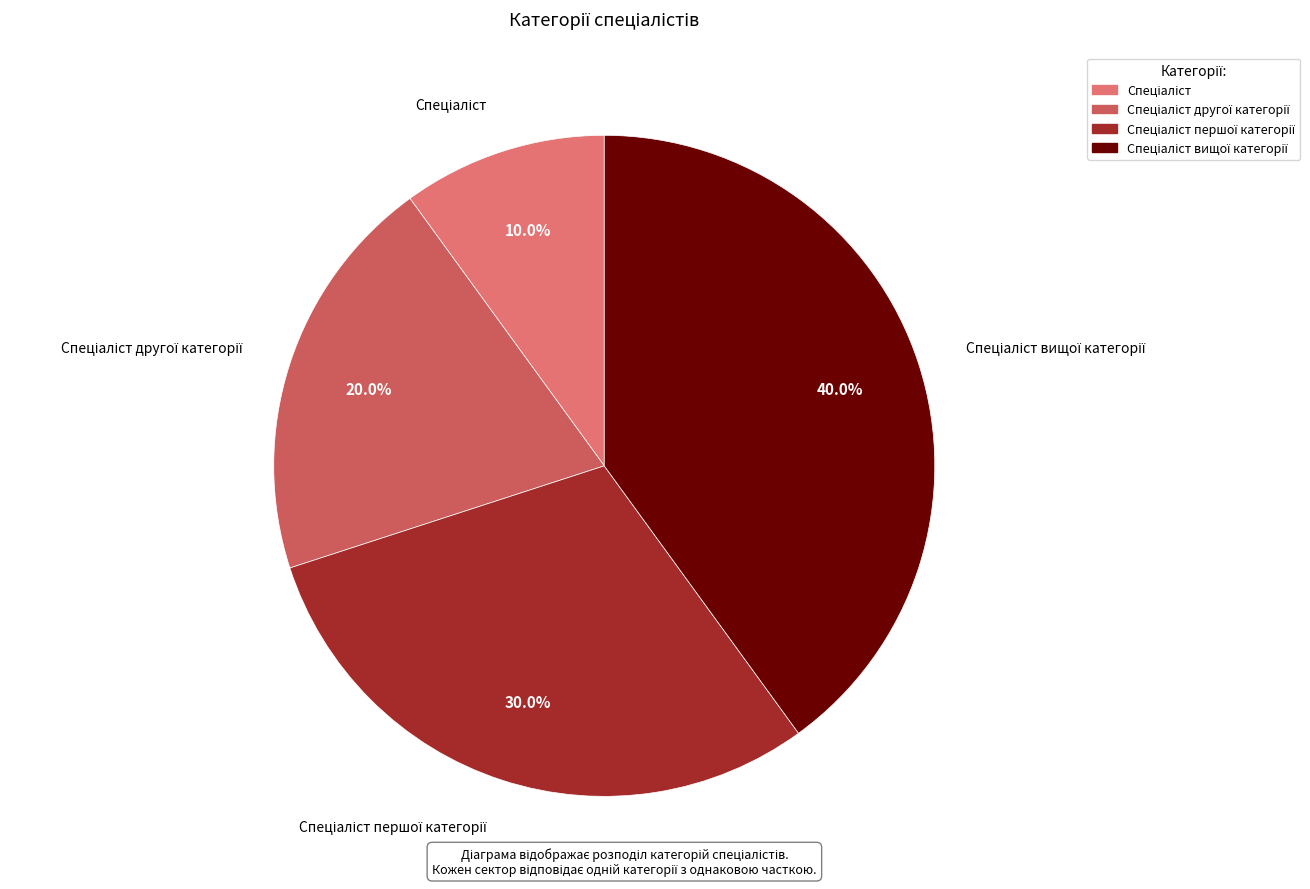

Does any single category account for the majority?

No